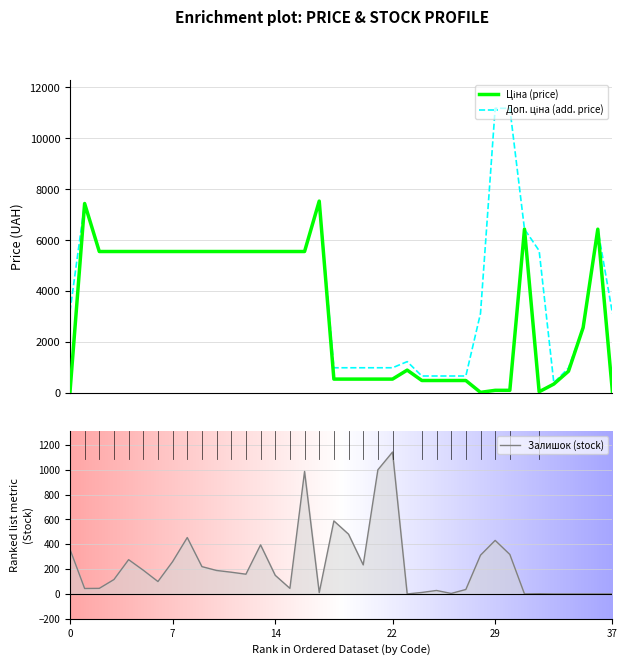

The value of Залишок (stock) at 37 is 0. True or false?

True